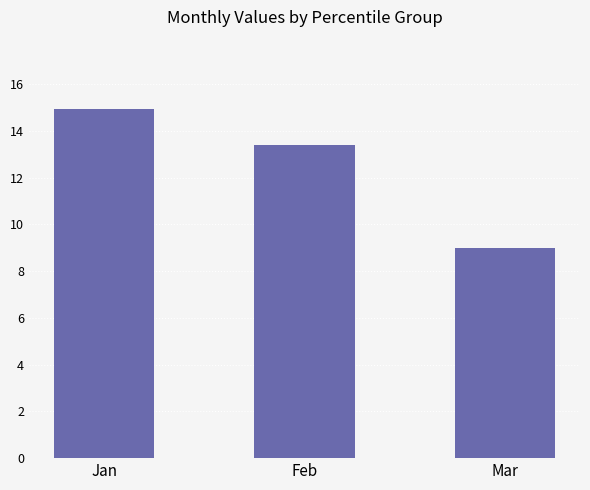

Reading right to left, transcribe all the data shown in this chart.

9.0	13.4	14.9